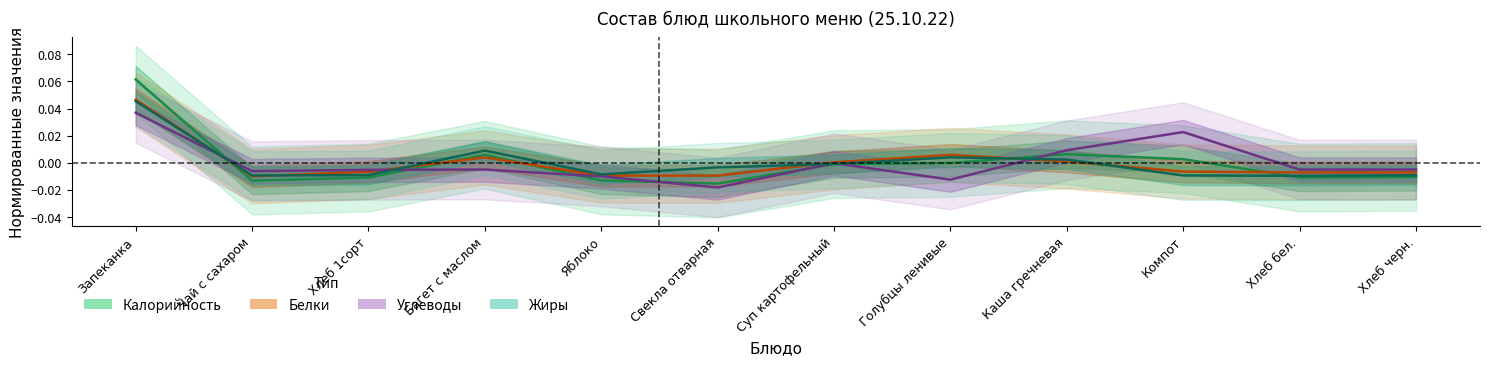

At how many categories does at least one series exceed 0?

6